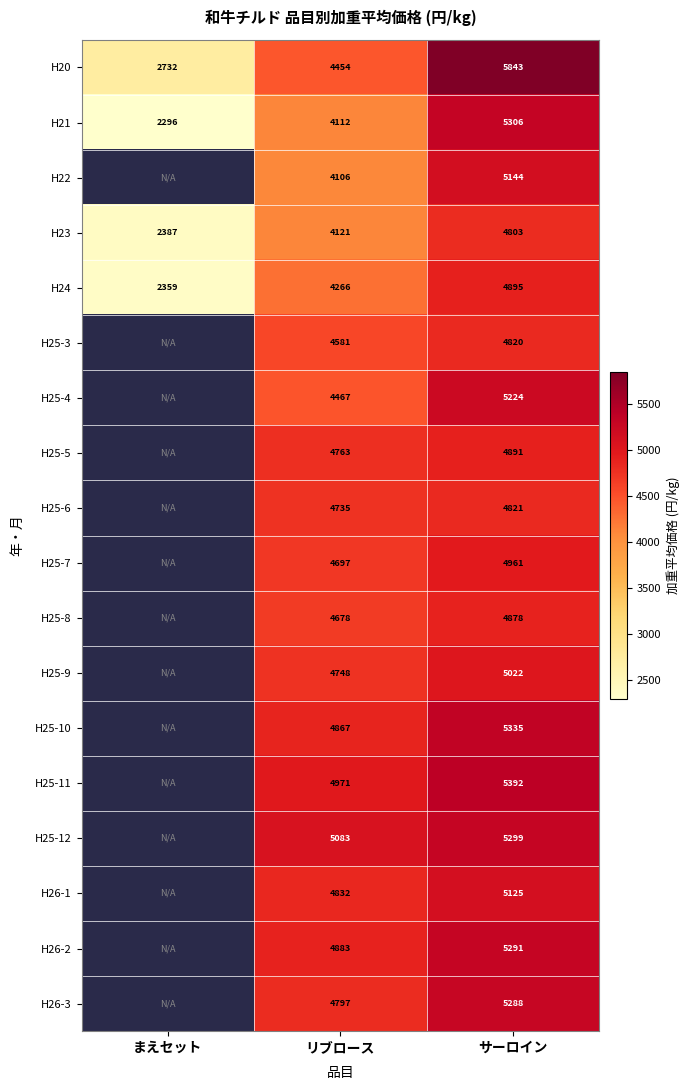

At リブロース, list the series in order from smallest to largest.

H22, H21, H23, H24, H20, H25-4, H25-3, H25-8, H25-7, H25-6, H25-9, H25-5, H26-3, H26-1, H25-10, H26-2, H25-11, H25-12